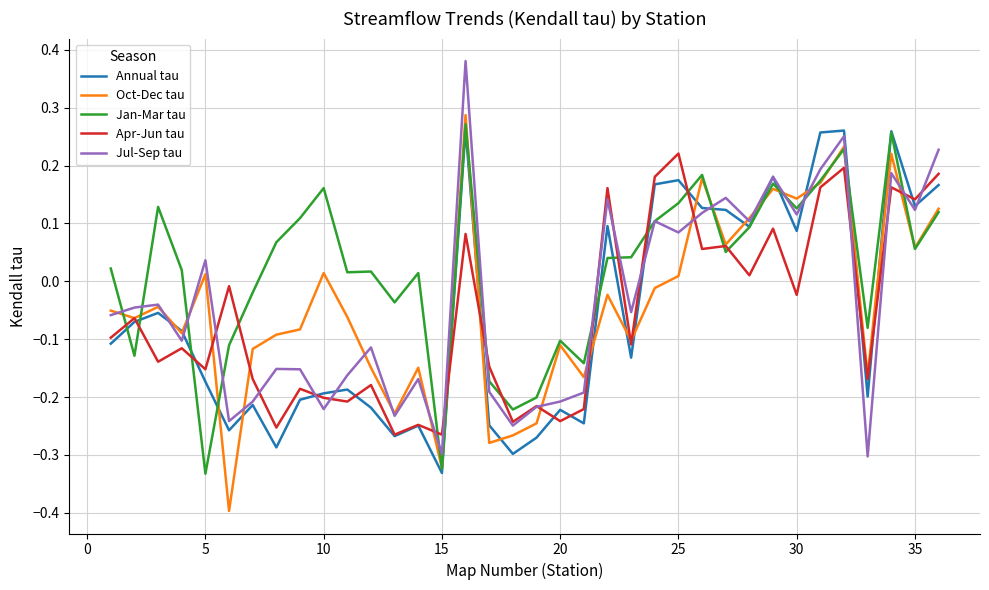

Which series has the largest total across all categories?

Jan-Mar tau